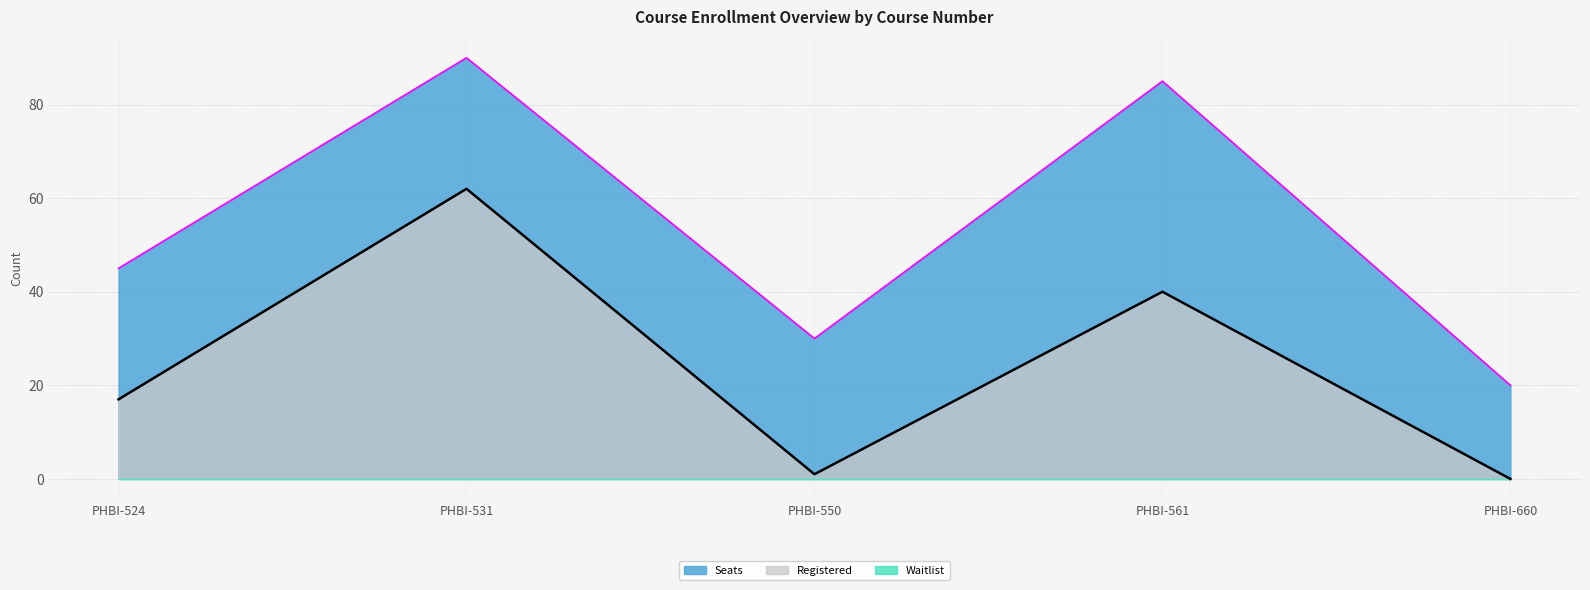

What is the highest value of the Registered series?

62